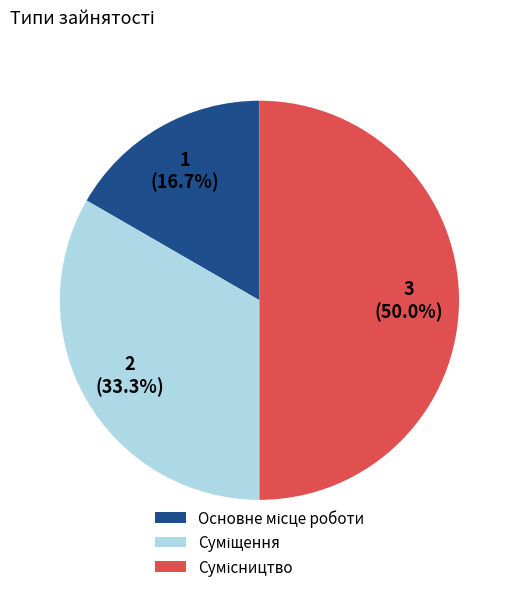

To the nearest percent, what is the average slice percentage?

33%